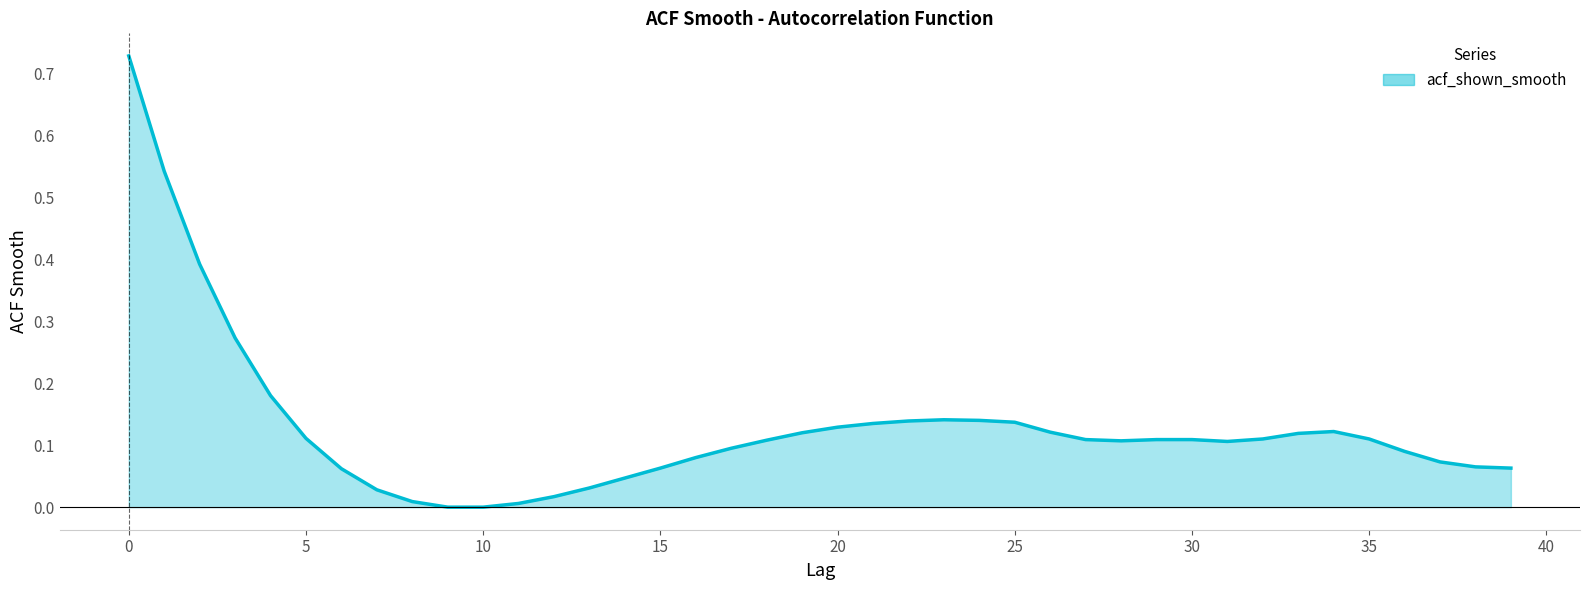

List the labels in order of value, smallest first.

9, 10, 11, 8, 12, 7, 13, 14, 6, 15, 39, 38, 37, 16, 36, 17, 31, 28, 18, 27, 29, 30, 32, 35, 5, 33, 19, 26, 34, 20, 21, 25, 22, 24, 23, 4, 3, 2, 1, 0